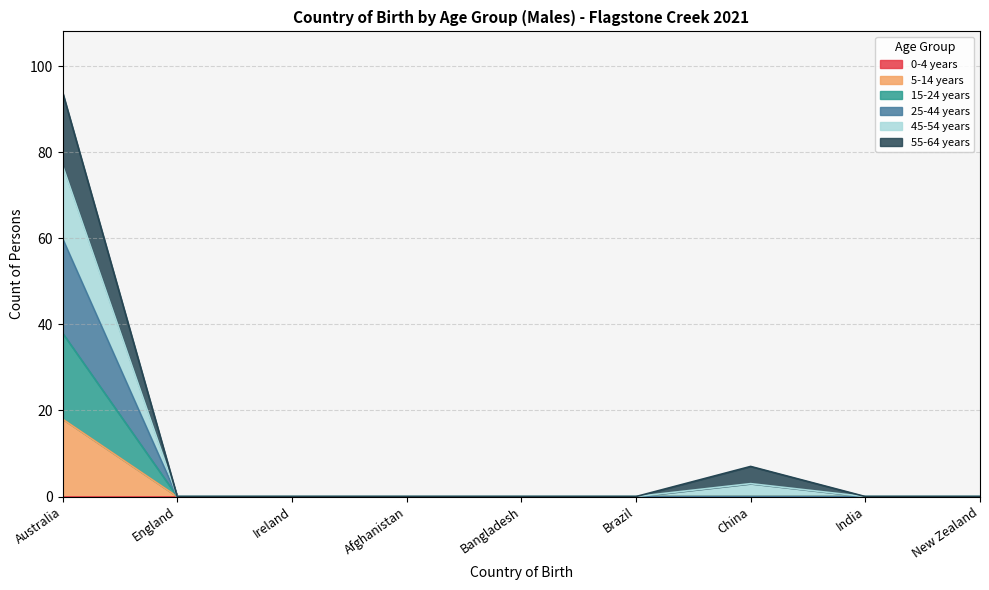

How many interior local peaks does the 55-64 years series have?

1